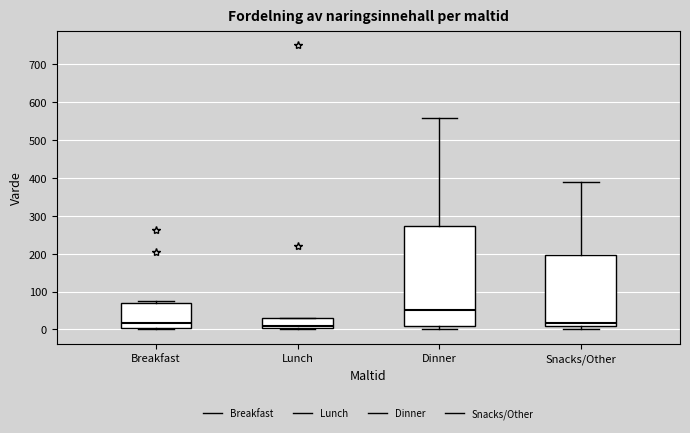

Which box is the tallest, from its lower edge to its upper edge?

Dinner